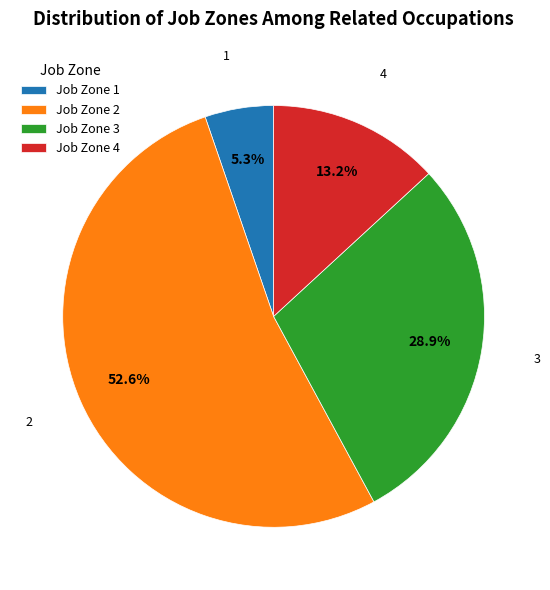

Does any single category account for the majority?

Yes